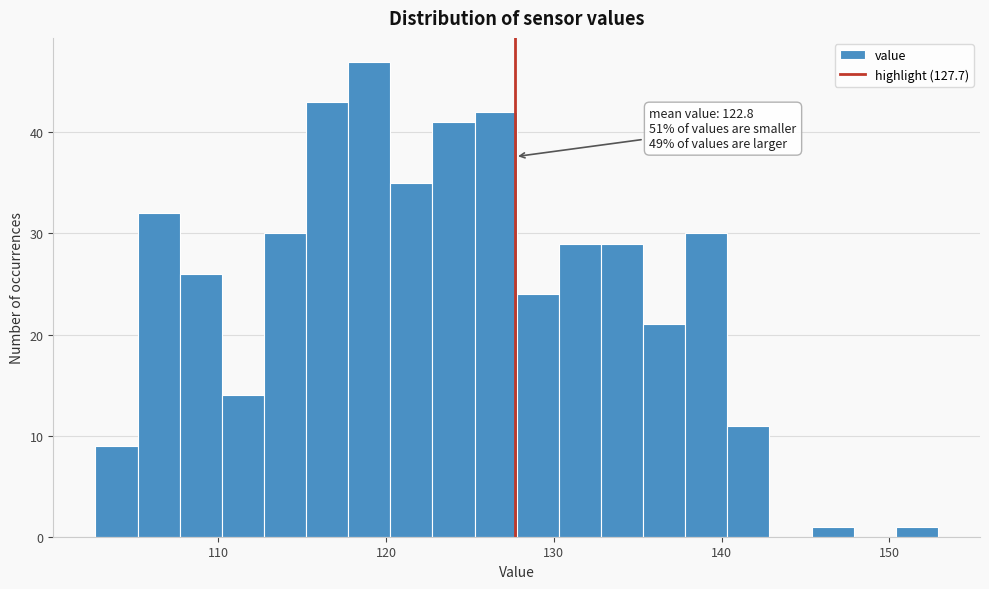

Read against the x-axis, roughly where is the centre of the tallest bar?

119